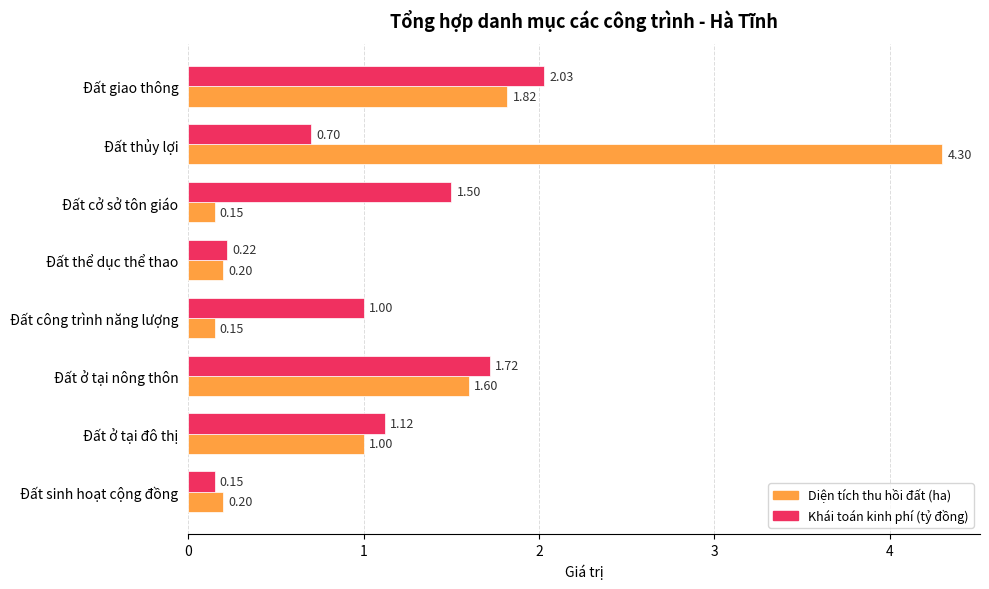

At which label is Khái toán kinh phí (tỷ đồng) closest to 1?

Đất công trình năng lượng